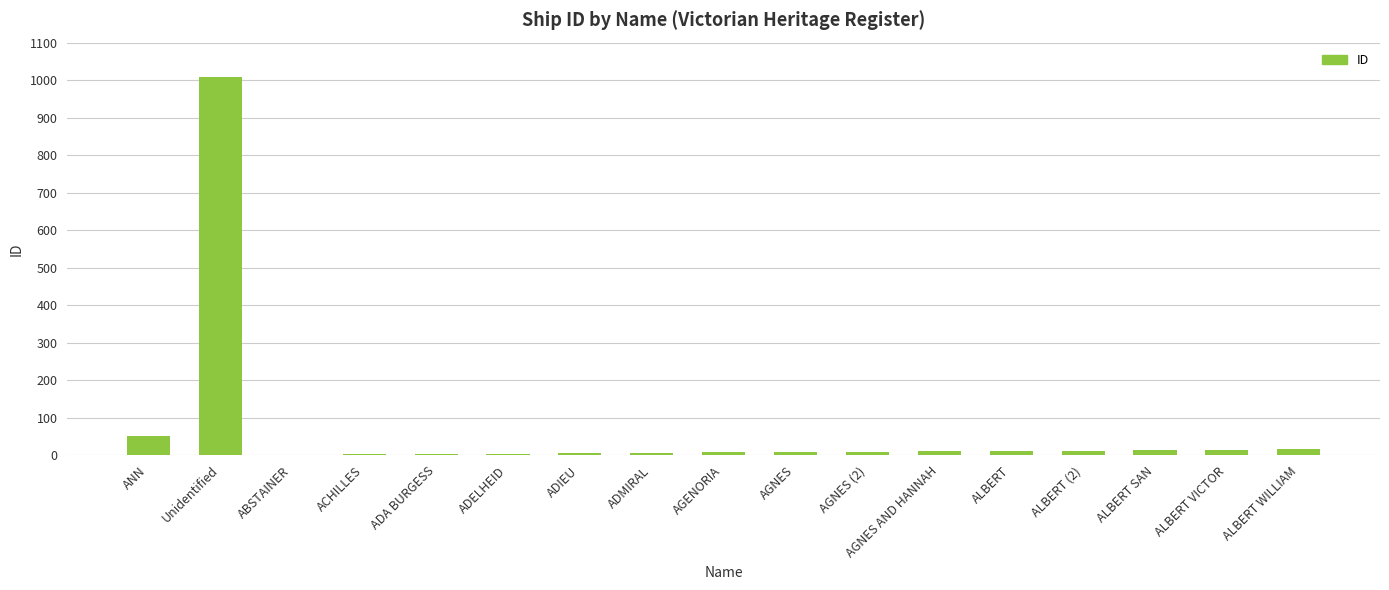

The value at ANN is 51. True or false?

True